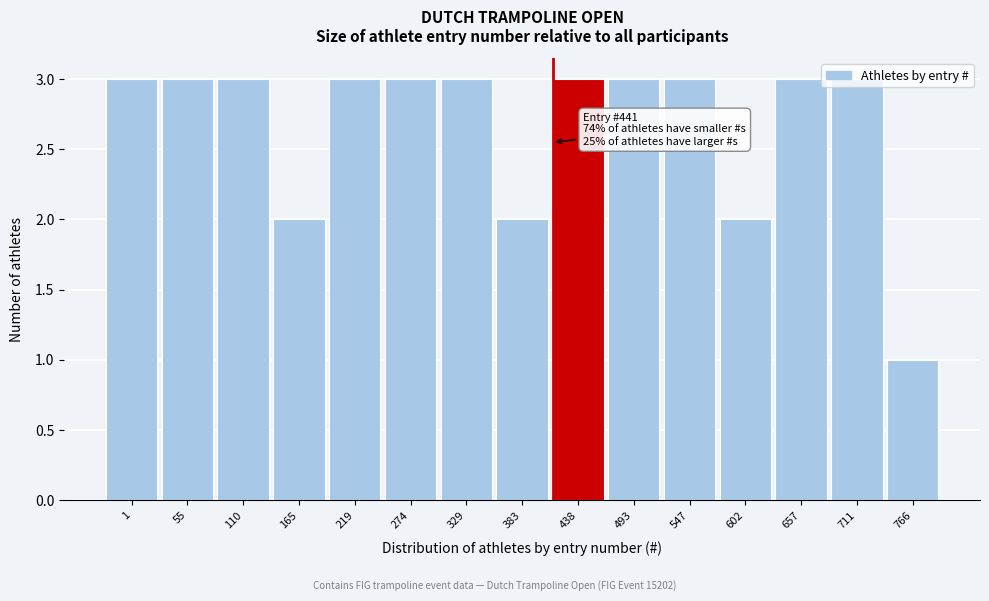

What is the value of the 9th bar from the left?

3